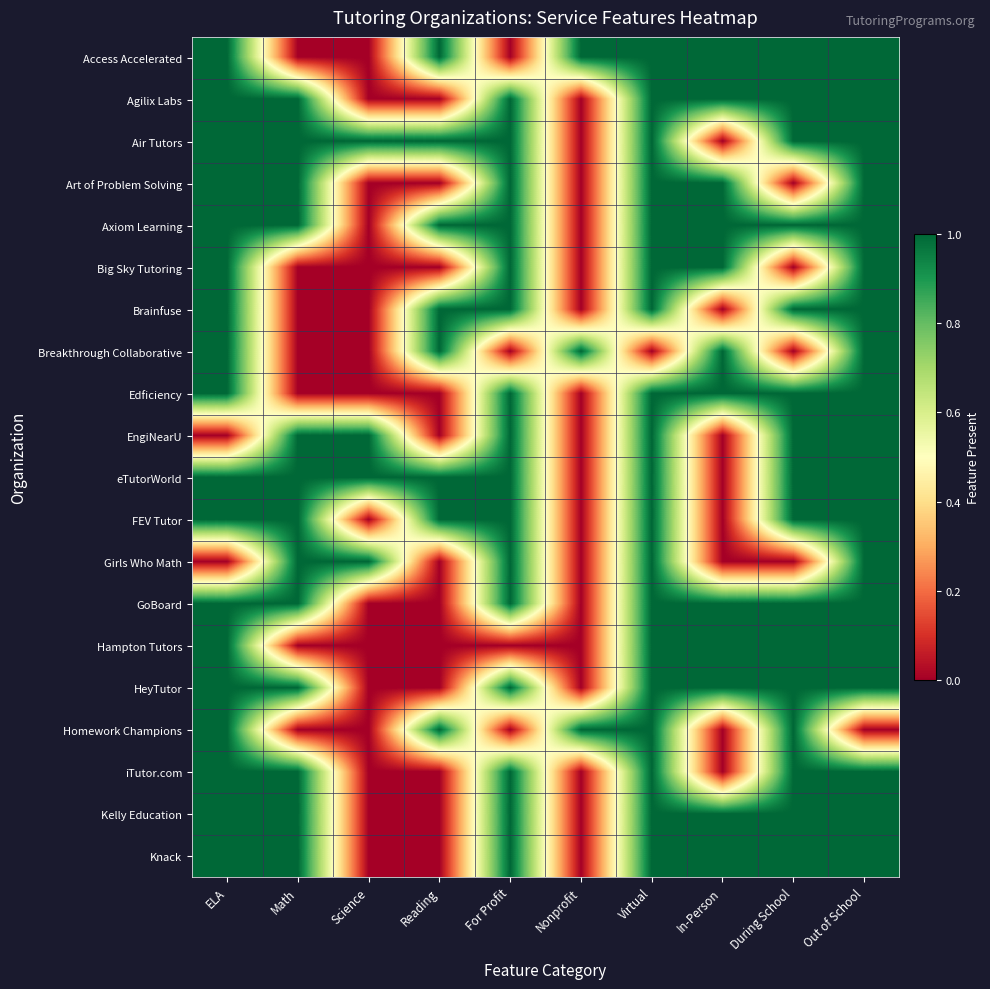

What is the total value across all series at Reading?

8